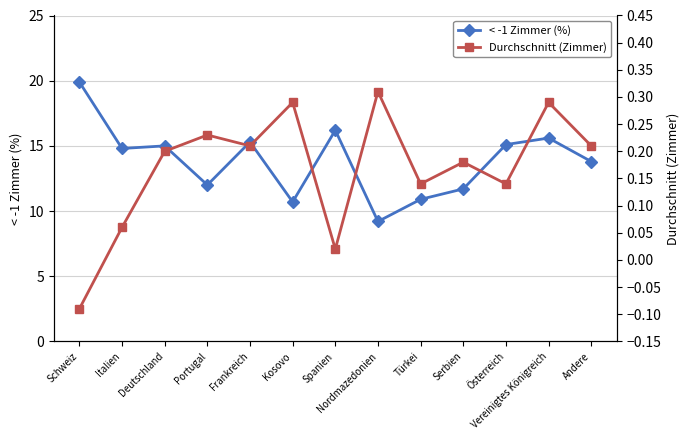

What is the value of the Durchschnitt (Zimmer) point at the 4th from the left?

0.2